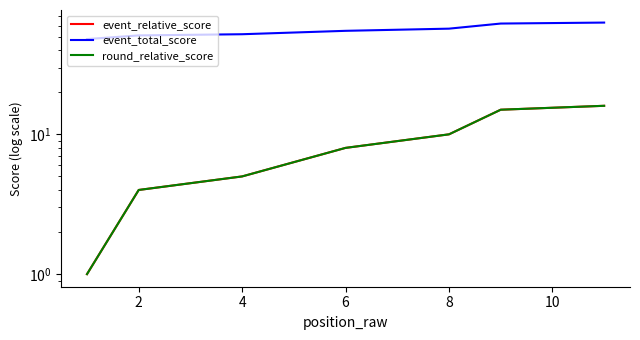

True or false: event_relative_score and round_relative_score cross at least once.

False